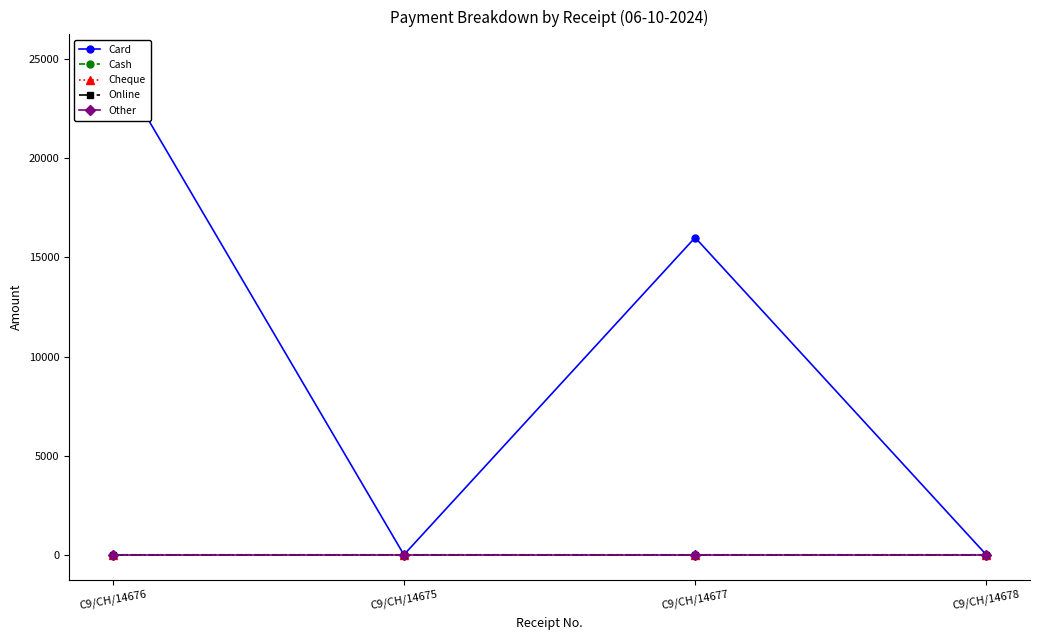

Count the number of categories in the chart.

4